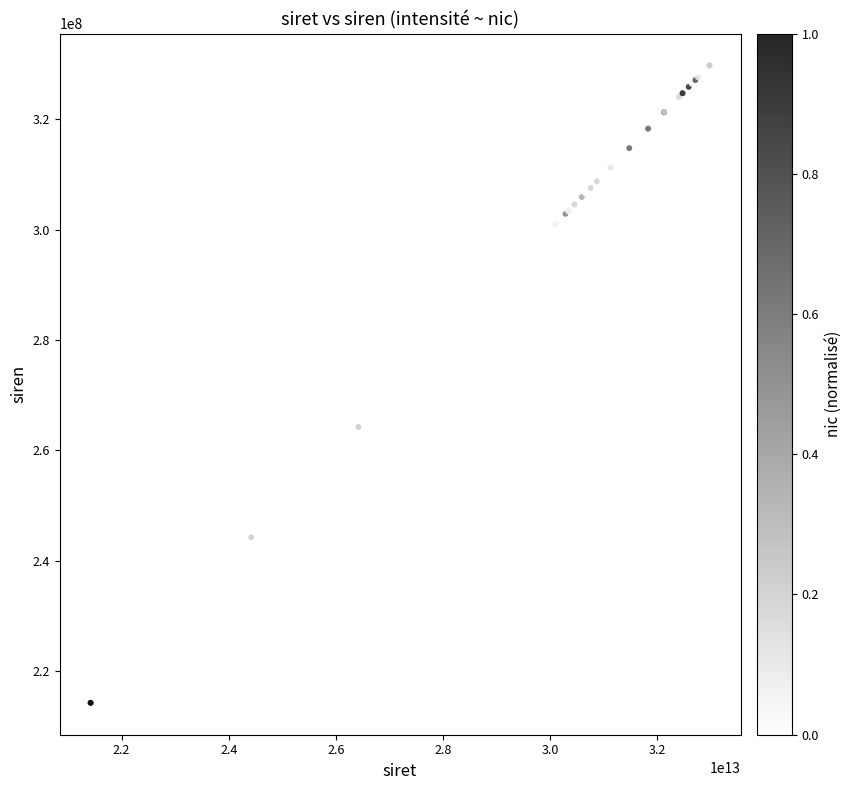

What Y value in the scatter plot is closest to 271978021?

264202607